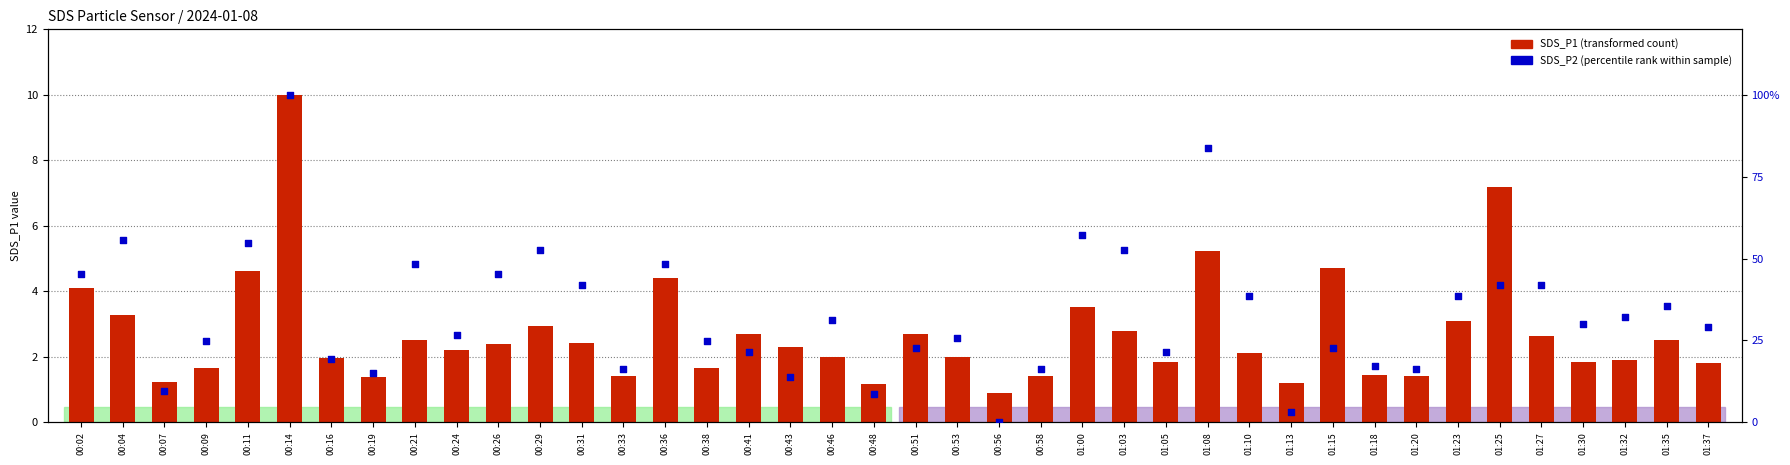

Which series has the largest total across all categories?

SDS_P2 (percentile rank)